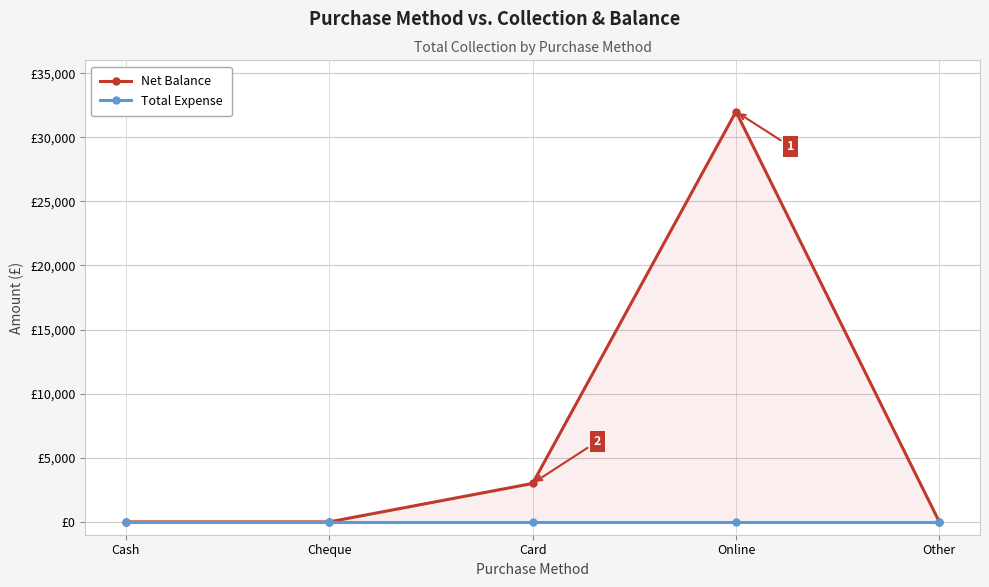

Where is Total Expense nearest to the value 0?

Cash